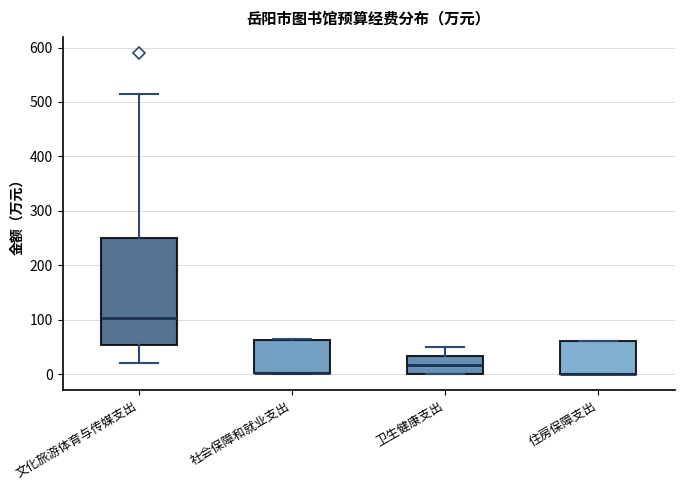

Where is the lower edge of the box for 社会保障和就业支出 on the y-axis? The values are not printed on the chart, so give them approximately, as read against the axis.

0